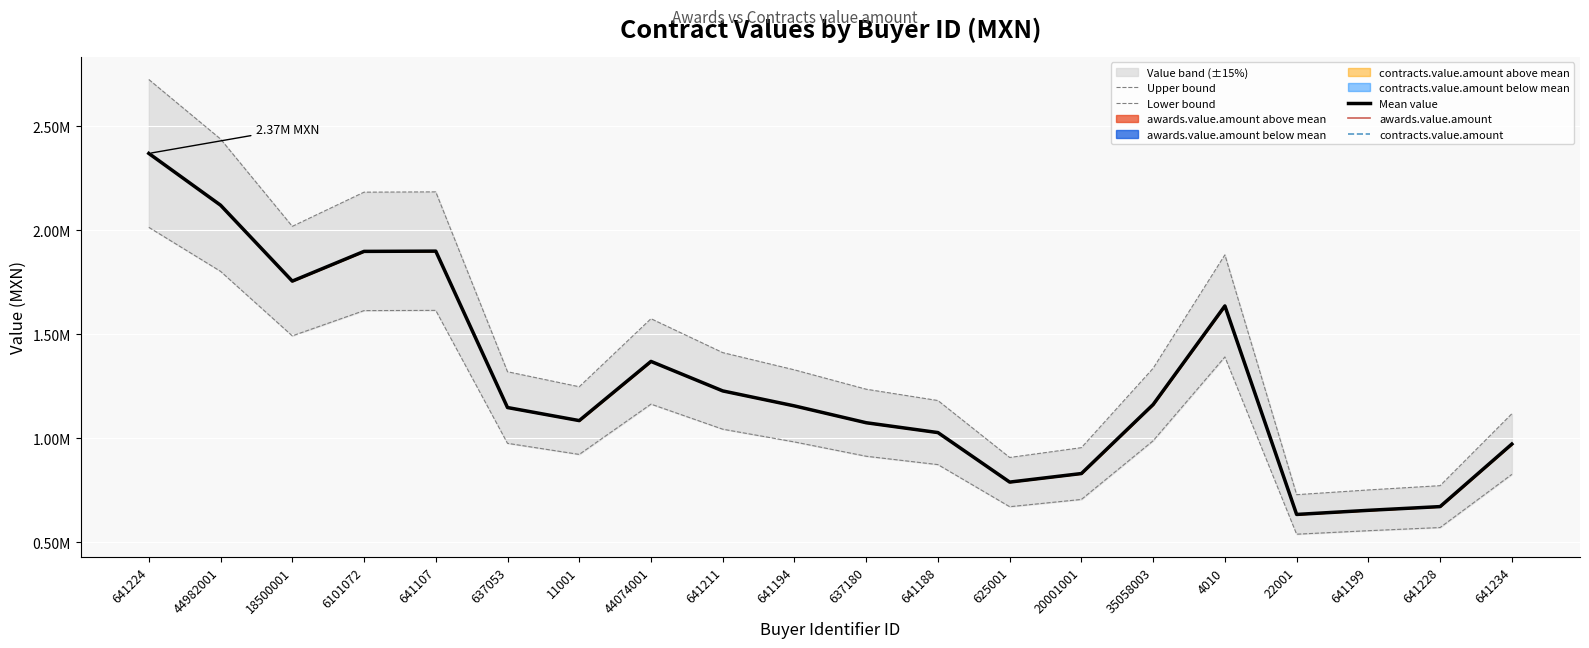

How many data points does each series have?

20